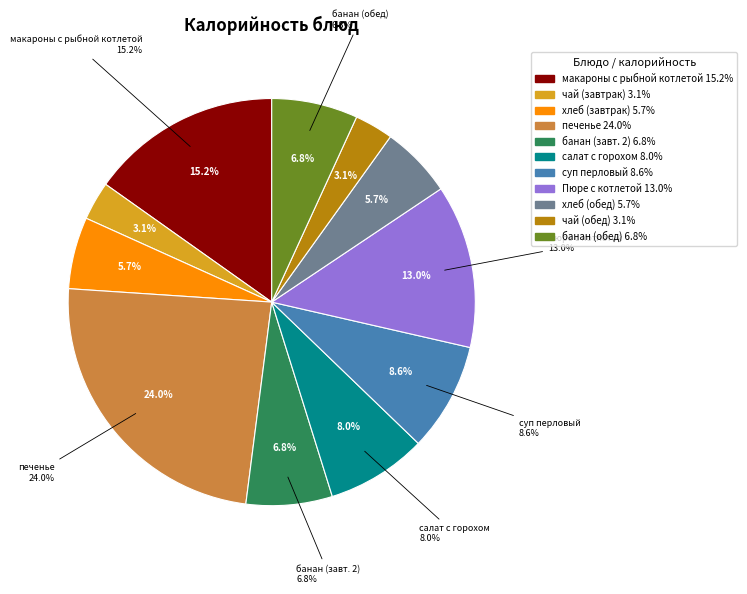

Is it true that суп перловый is 9% of the pie?

True